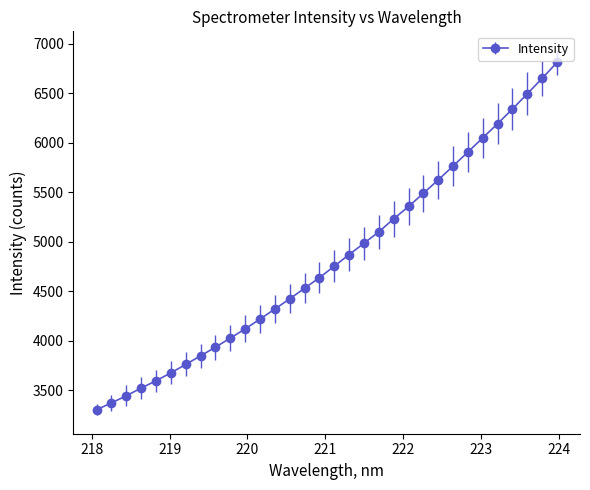

What is the difference between the second highest and second lowest values?

3275.7